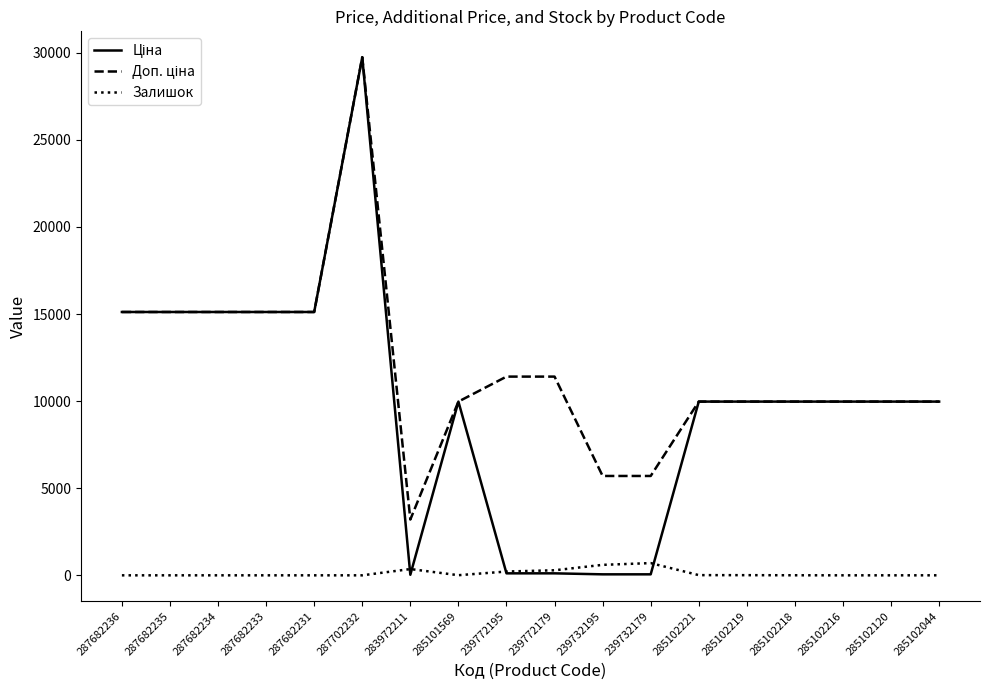

Is it true that Залишок equals 1.0 at 285102044?

True